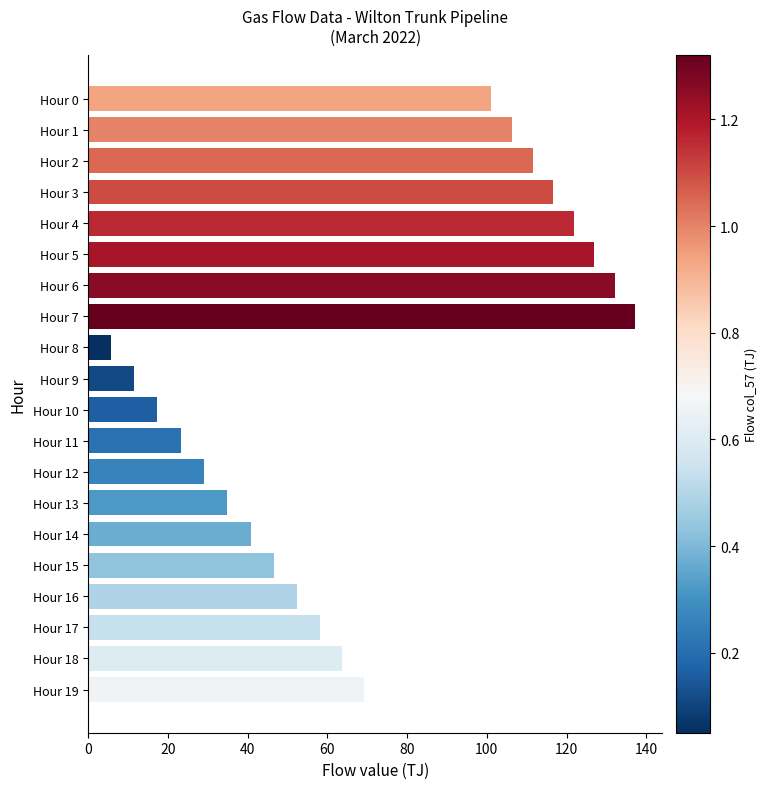

At which category does the chart reach its minimum across all series?

Hour 8